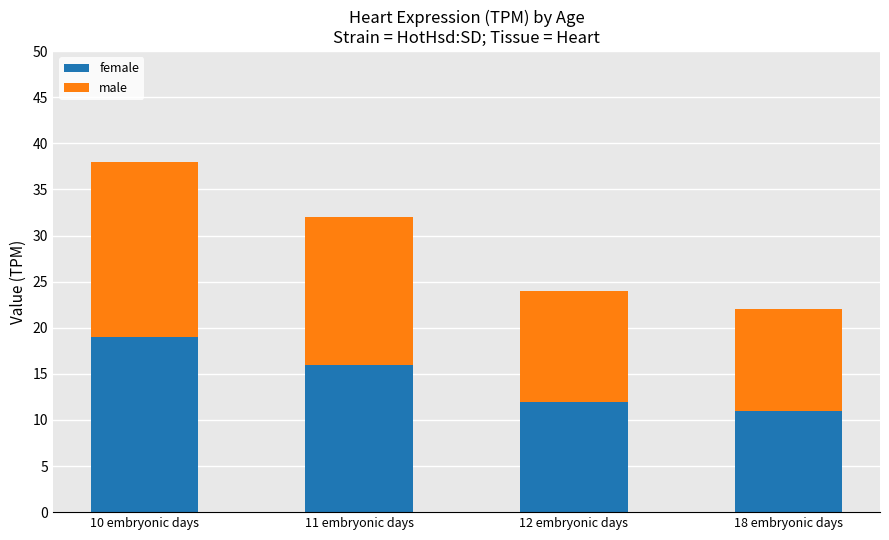

What are all the series names shown in the legend?

female, male